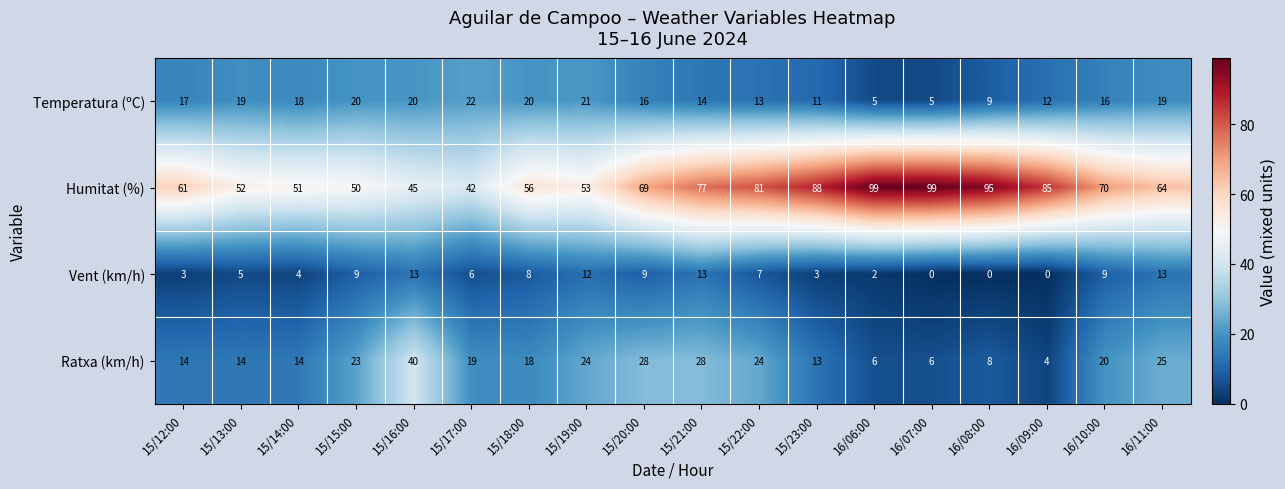

Is it true that Humitat (%) equals 18 at 16/09:00?

False